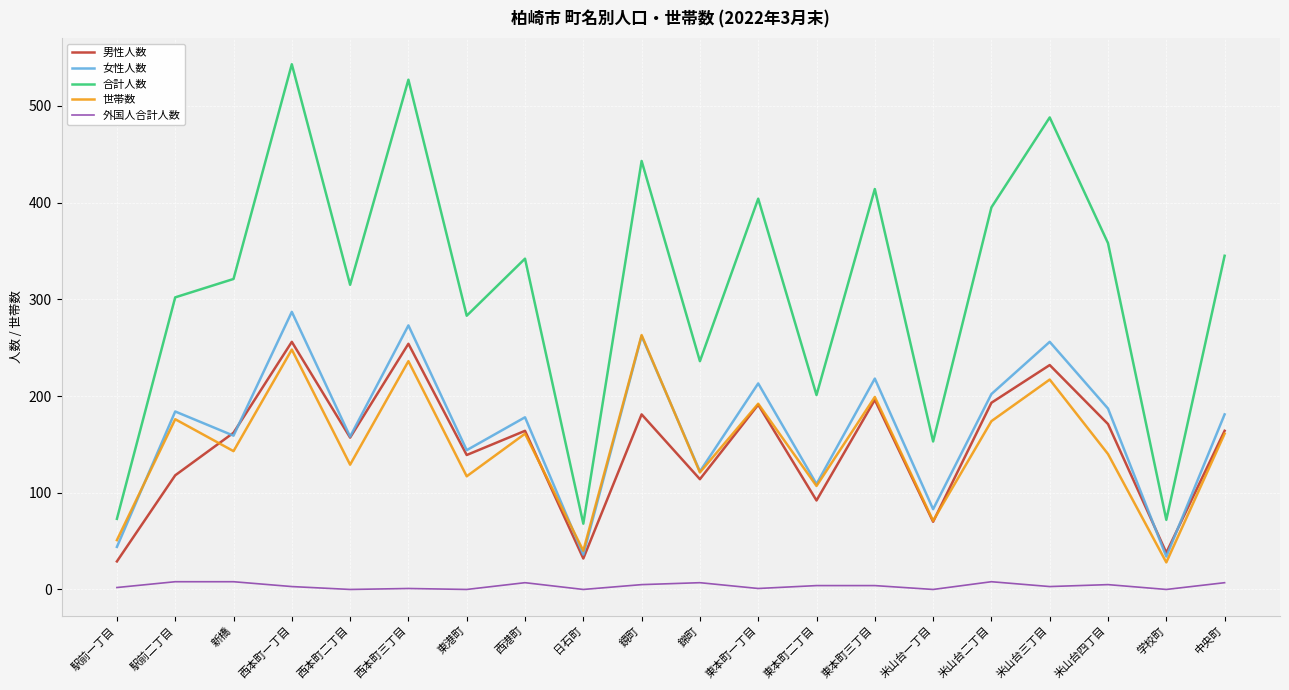

In 女性人数, how many points are lower than both neighbors (excluding endpoints)?

8